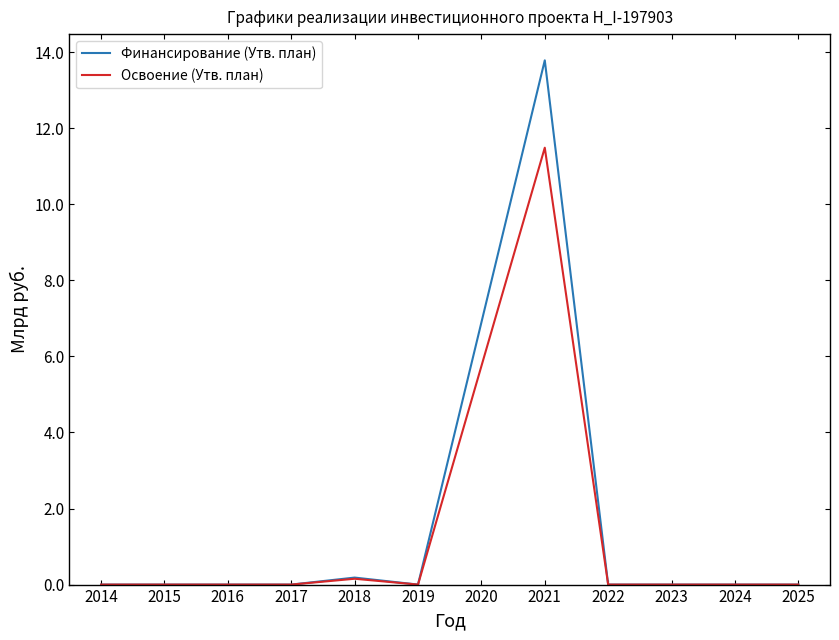

At which label does Финансирование (Утв. план) reach its peak?

2021